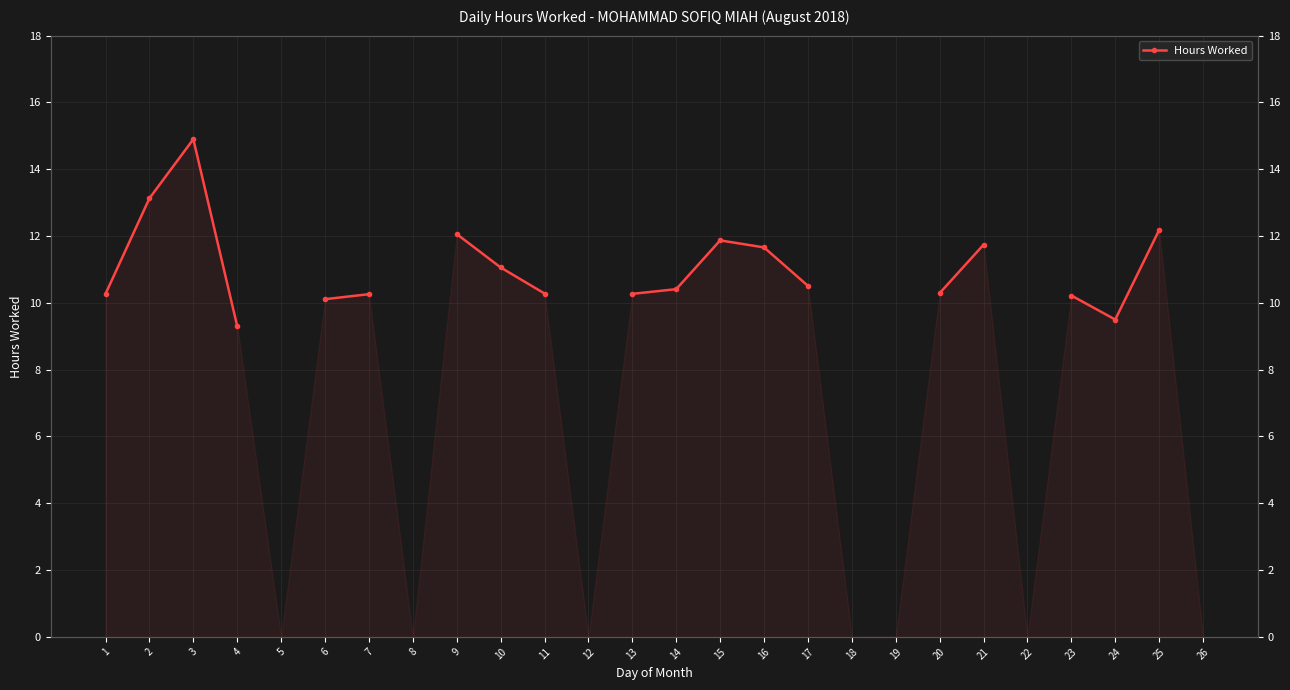

At which category does the data reach its first local valley?

24